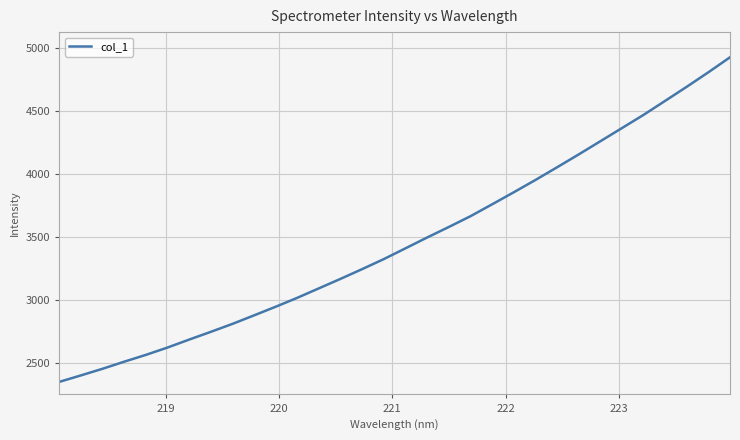

What is the minimum value shown in the chart?

2351.2